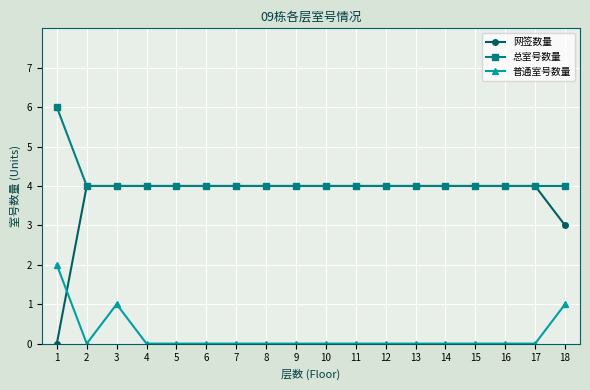

What is the value of the 总室号数量 point at the 1st from the left?

6